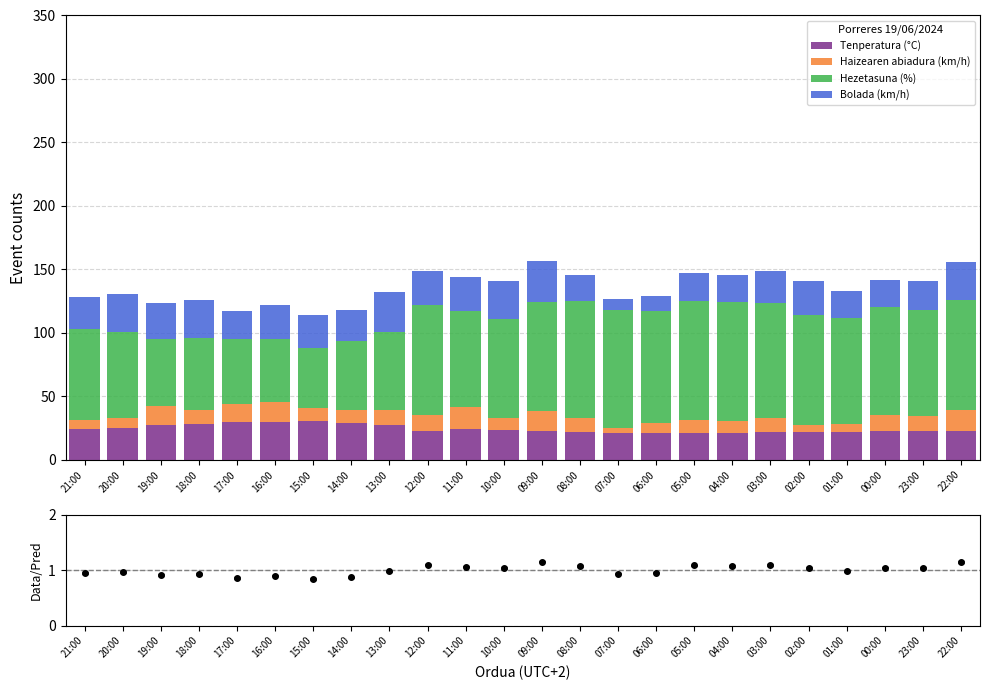

Does the chart contain any negative values?

No